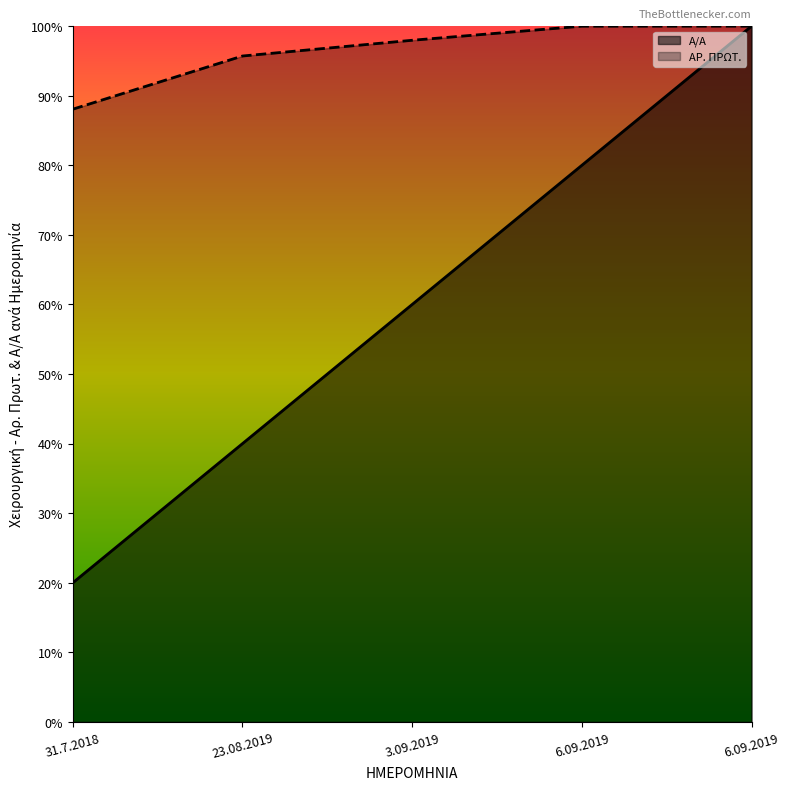

At which category does the chart reach its peak across all series?

6.09.2019